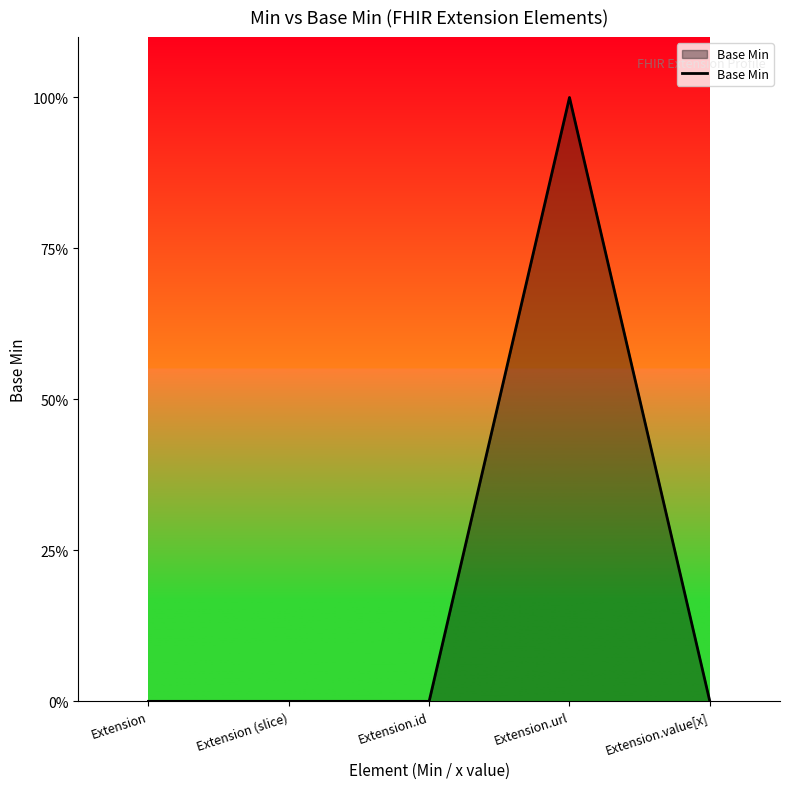

What is the label of the 1st point from the left?

Extension